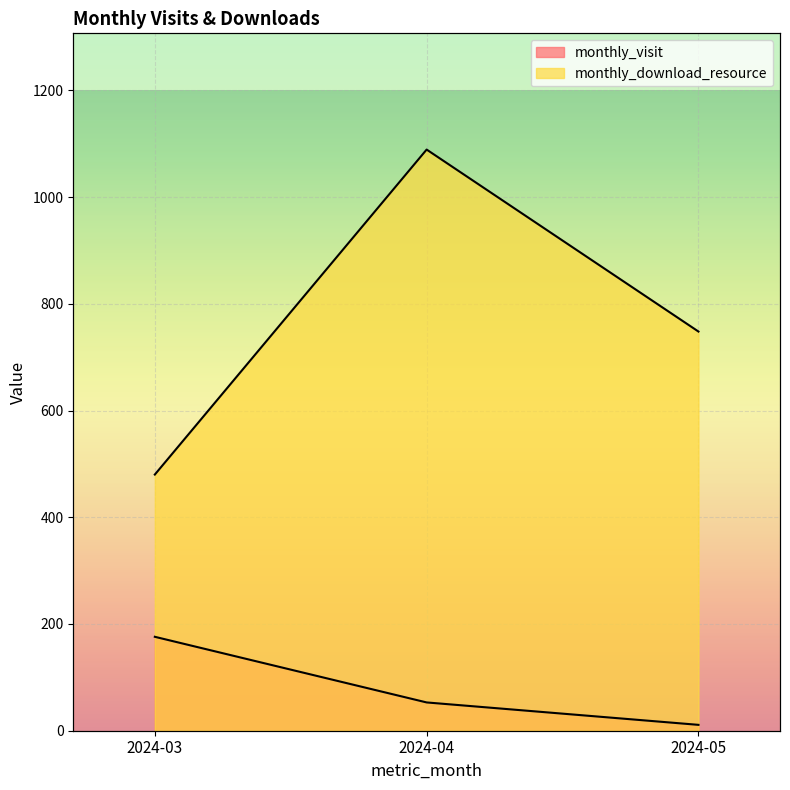

What is the spread (max minus min) of values at 2024-04?

1036